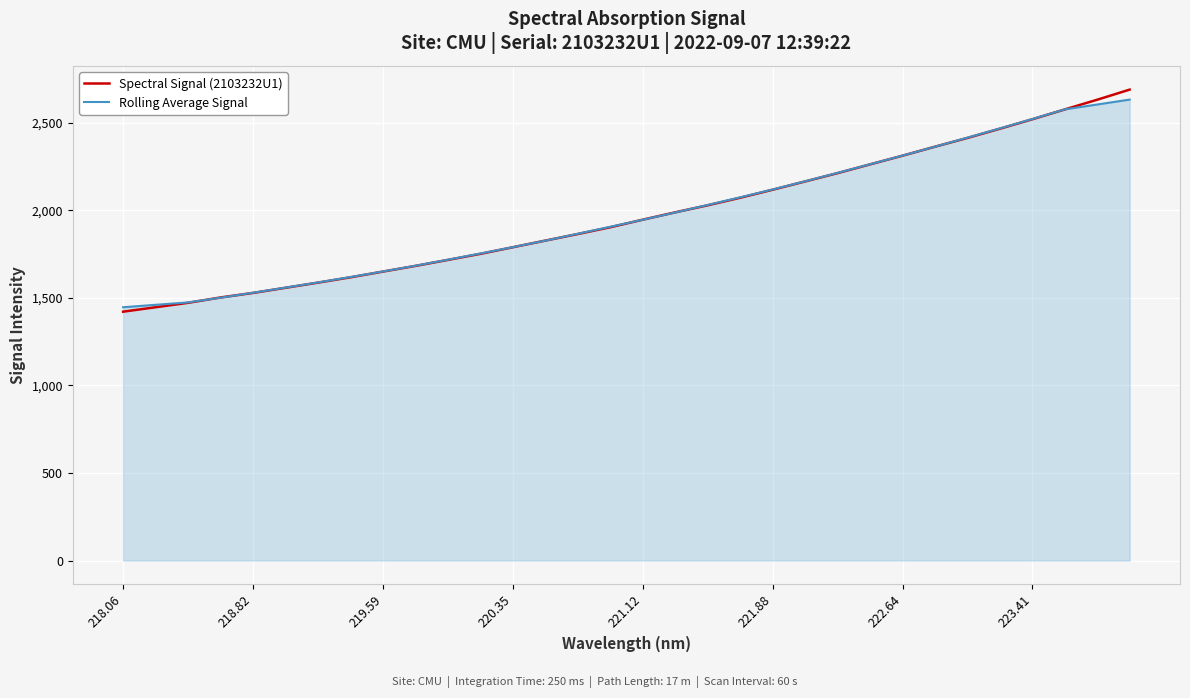

How many categories are shown in the chart?

32